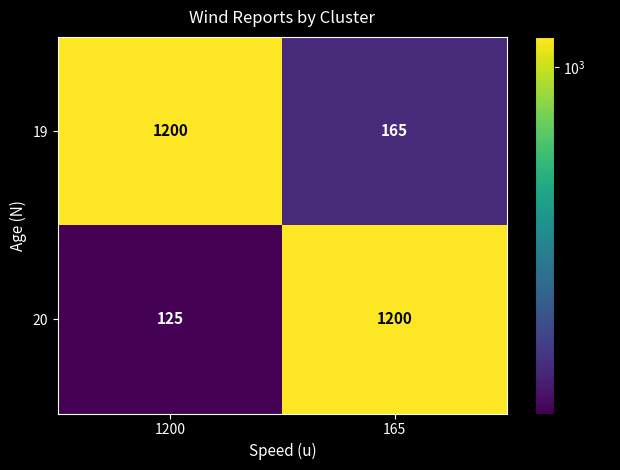

Is it true that 20 equals 1841 at 165?

False